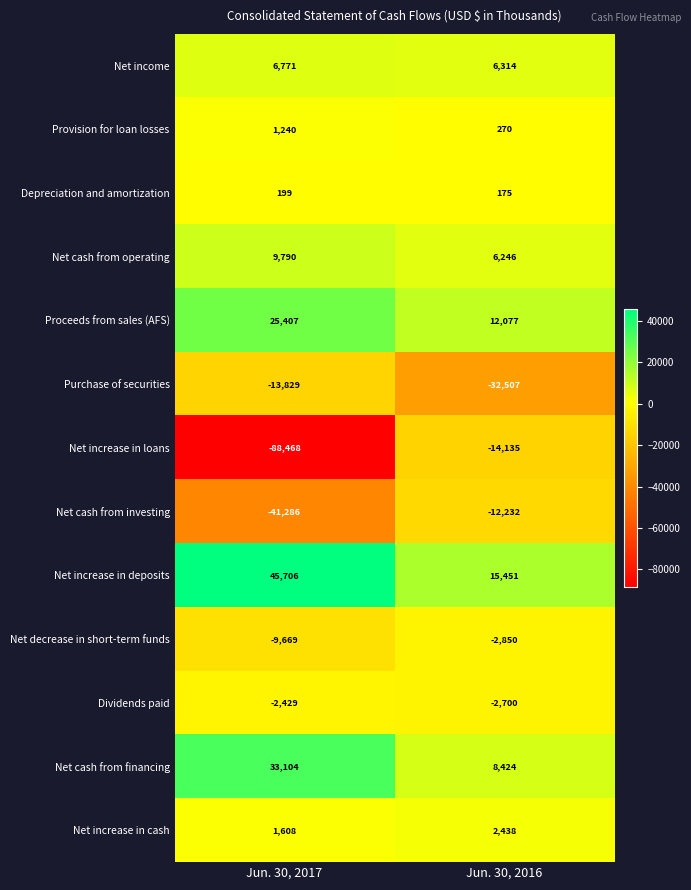

Rank the series at Jun. 30, 2016 from highest to lowest value.

Net increase in deposits, Proceeds from sales (AFS), Net cash from financing, Net income, Net cash from operating, Net increase in cash, Provision for loan losses, Depreciation and amortization, Dividends paid, Net decrease in short-term funds, Net cash from investing, Net increase in loans, Purchase of securities